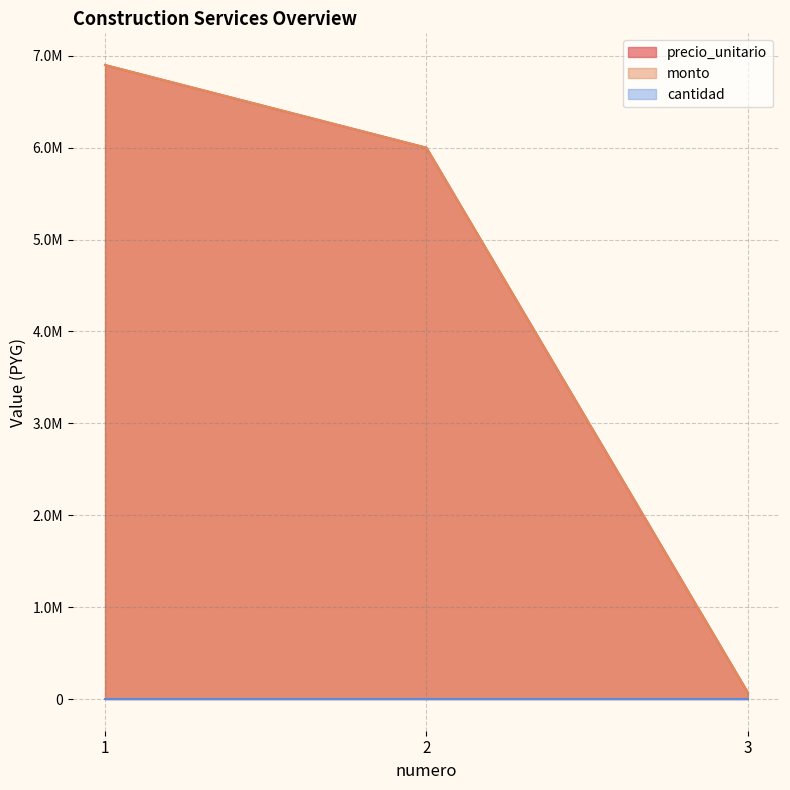

Which has a higher value, 2 or 1?

1